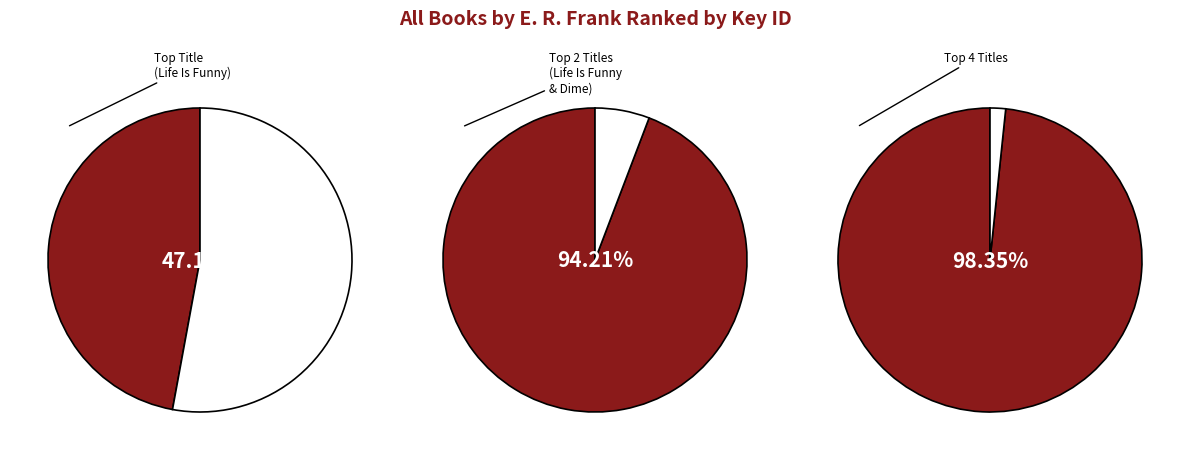

The America slice represents 1% of the pie. True or false?

False